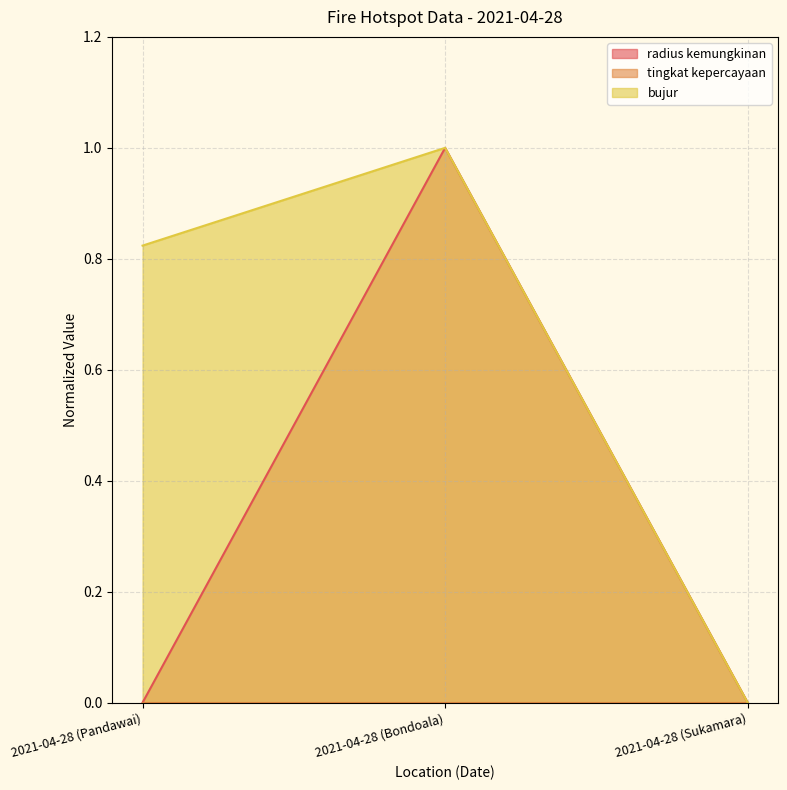

Which series changed the most between 2021-04-28 (Bondoala) and 2021-04-28 (Sukamara)?

radius kemungkinan